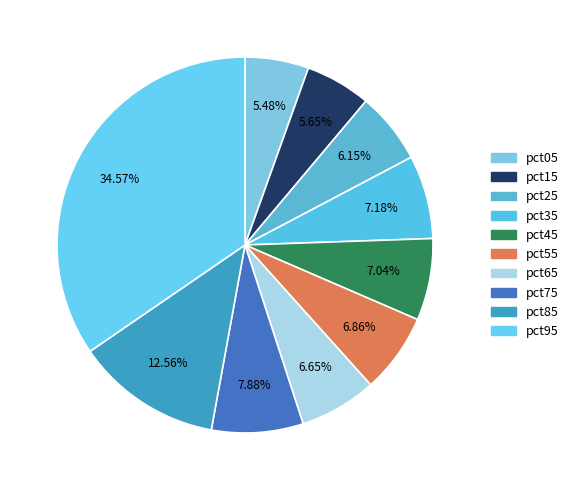

The pct65 slice represents 7% of the pie. True or false?

True